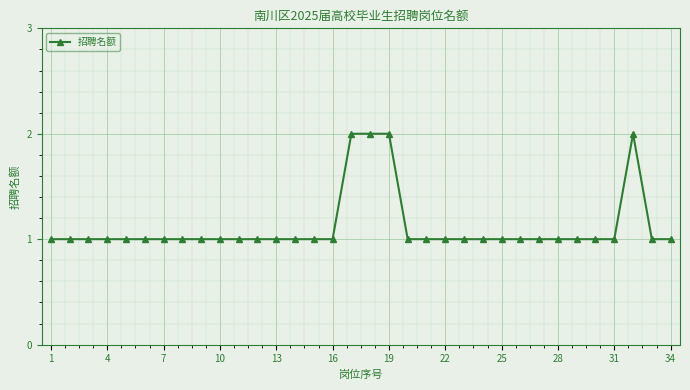

What is the value of the 8th point from the left?

1